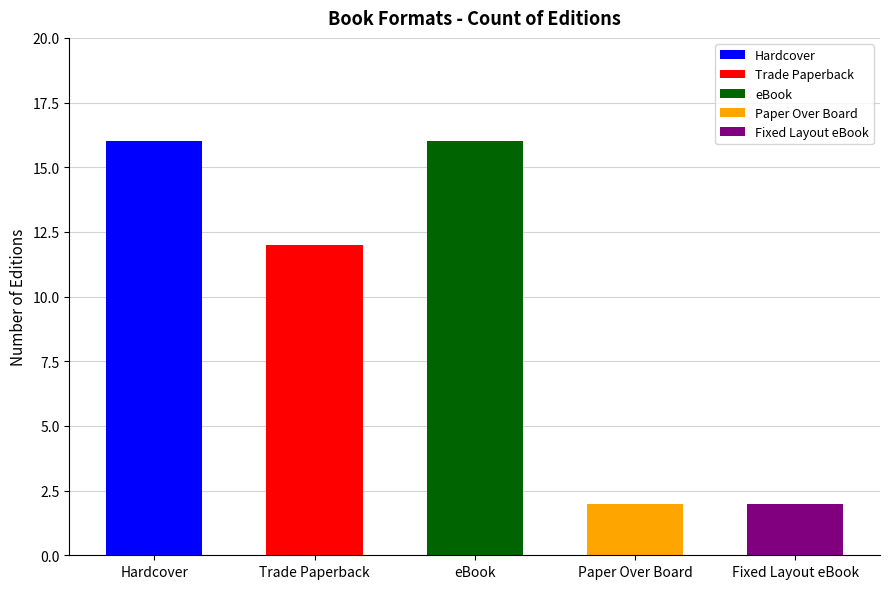

What is the label of the 4th bar from the left?

Paper Over Board